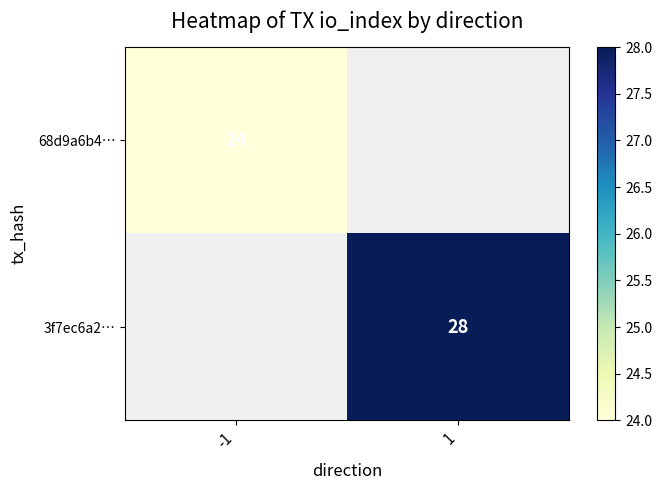

What is the maximum value shown in the chart?

28.0